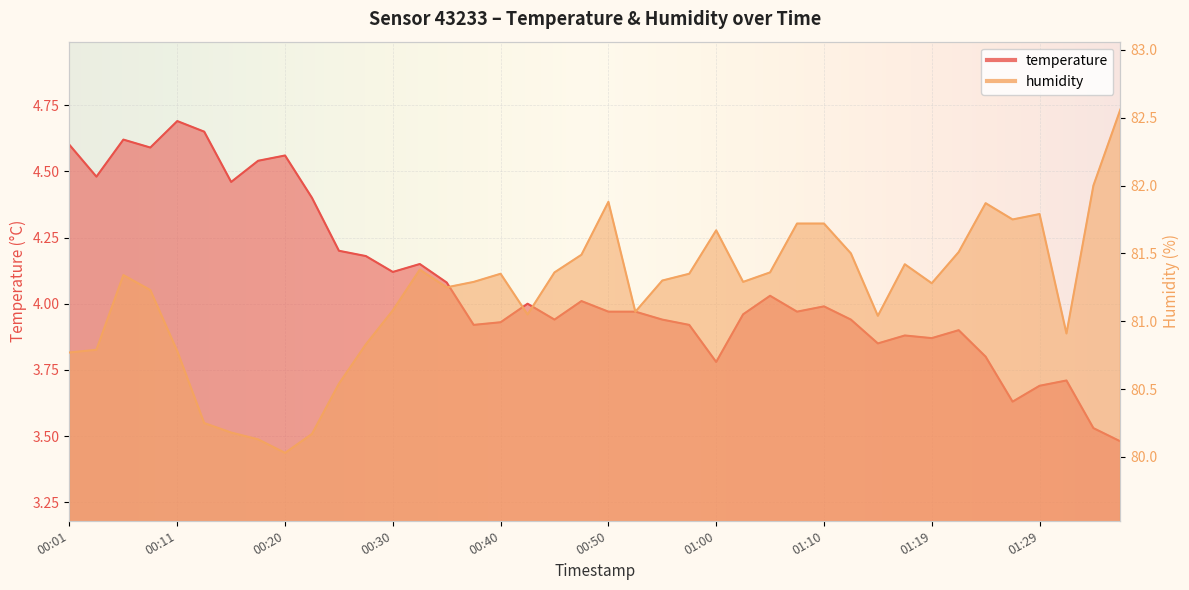

Is it true that humidity equals 81.3 at 00:57?

True